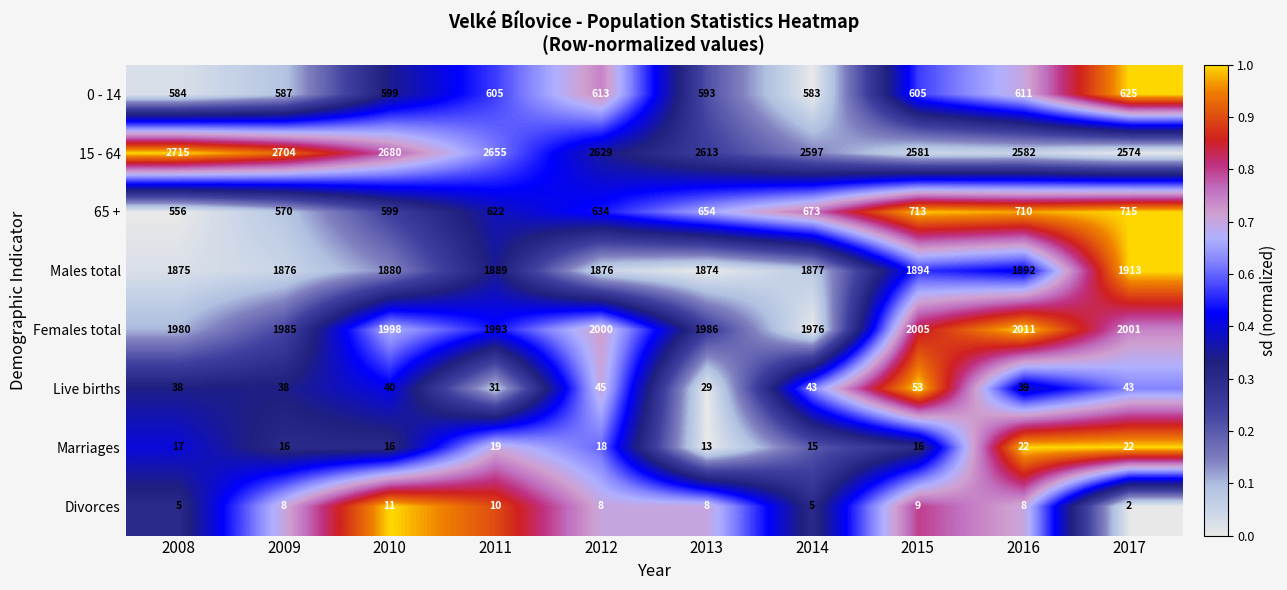

What is the difference between the second highest and second lowest values in the Males total series?

19